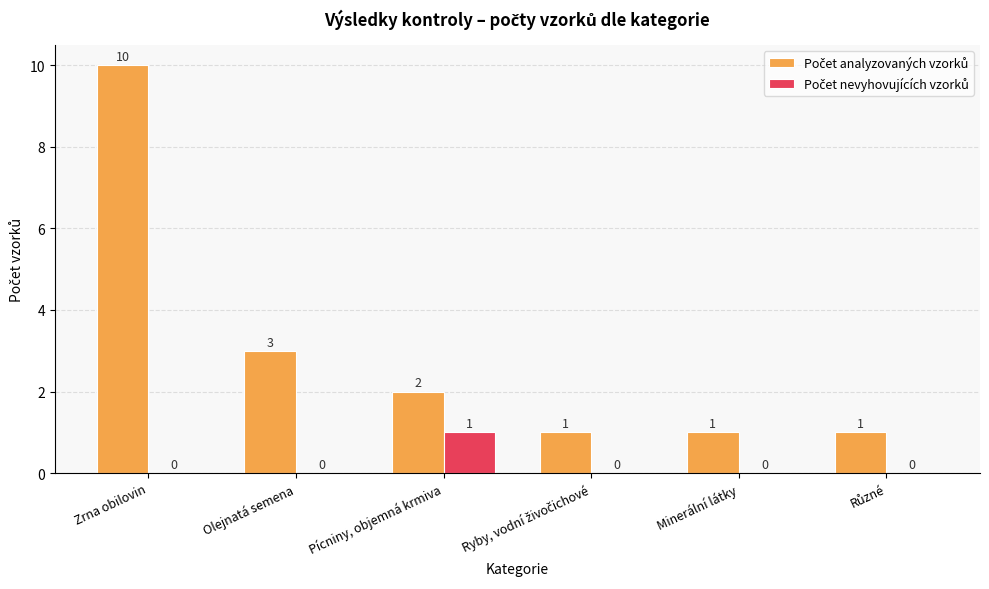

What is the total value across all series at Minerální látky?

1